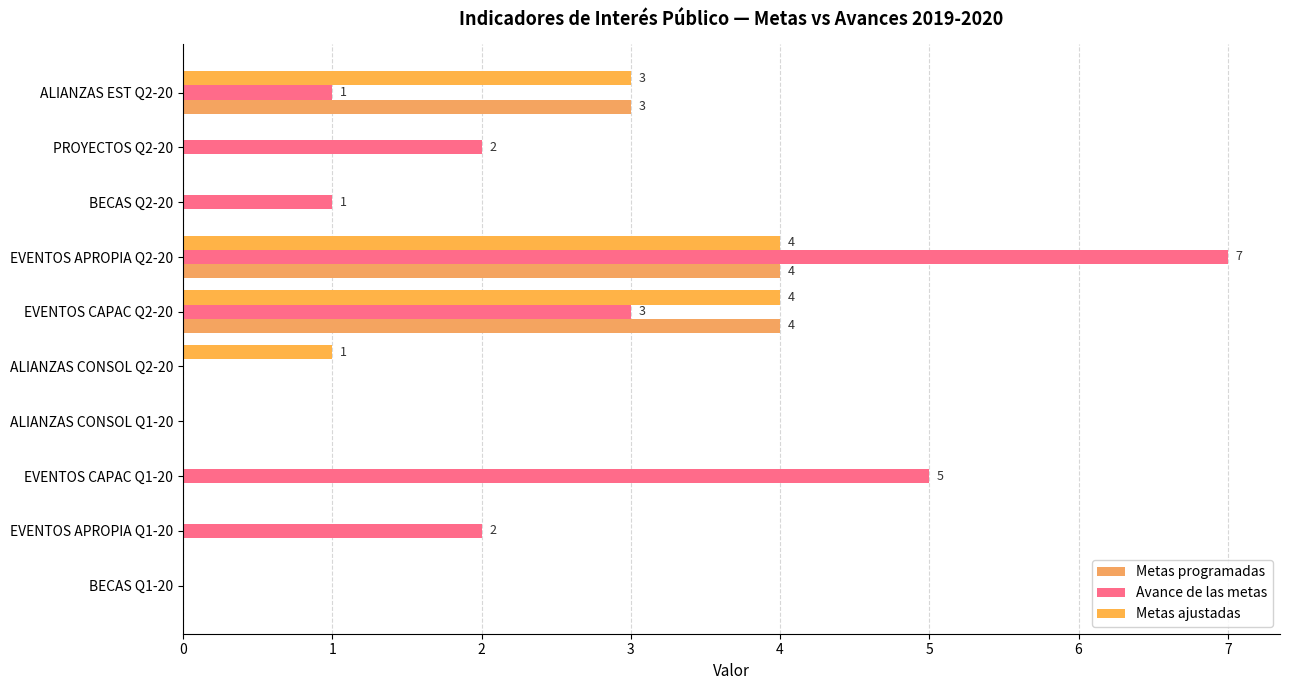

What is the greatest value displayed?

7